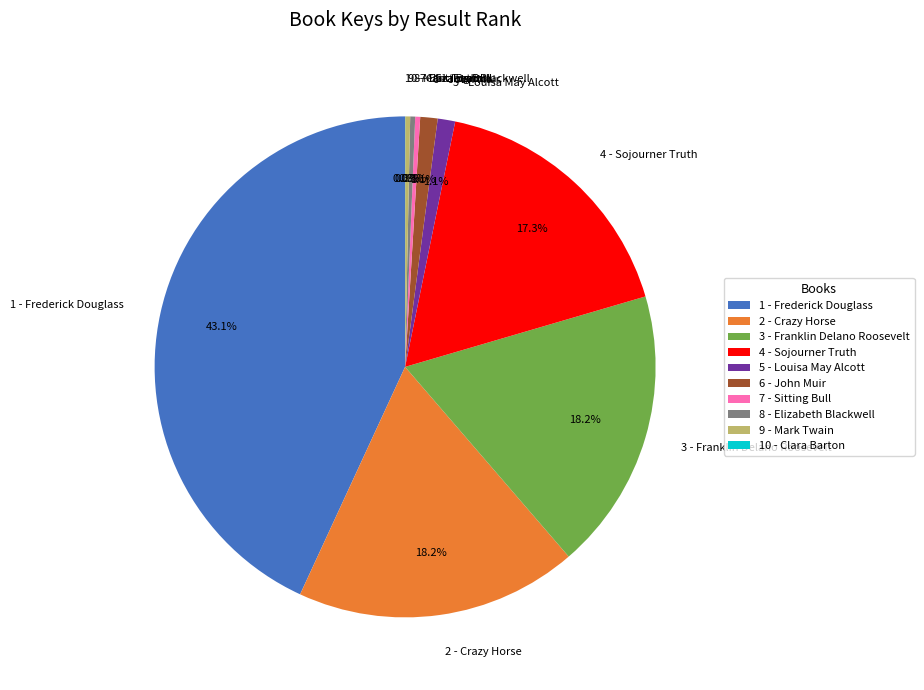

Does 6 - John Muir account for over 50% of the chart?

No